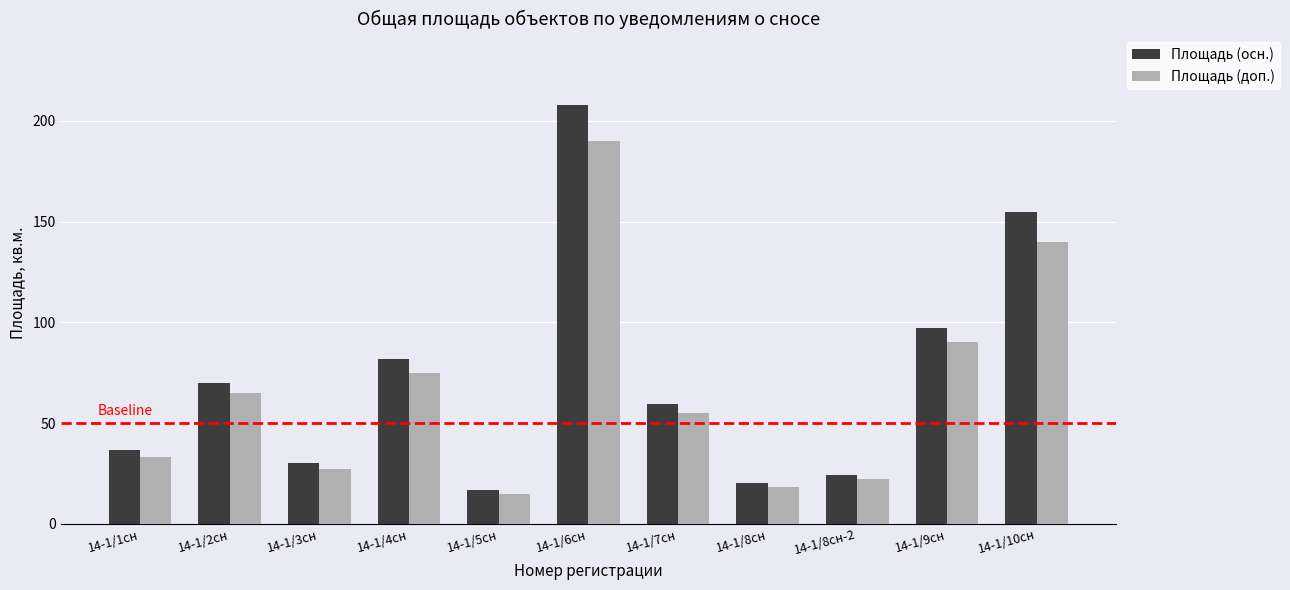

The value of Площадь (осн.) at 14-1/10сн is 203.5. True or false?

False